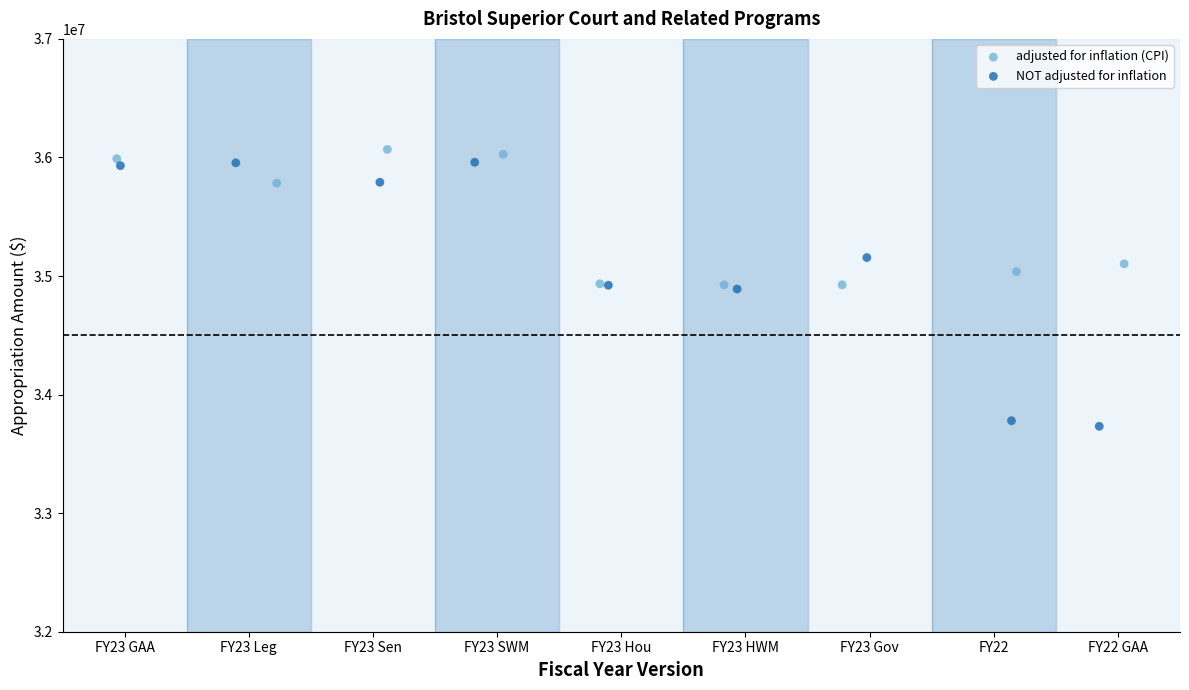

Which series has the largest Y range (max minus min)?

NOT adjusted for inflation